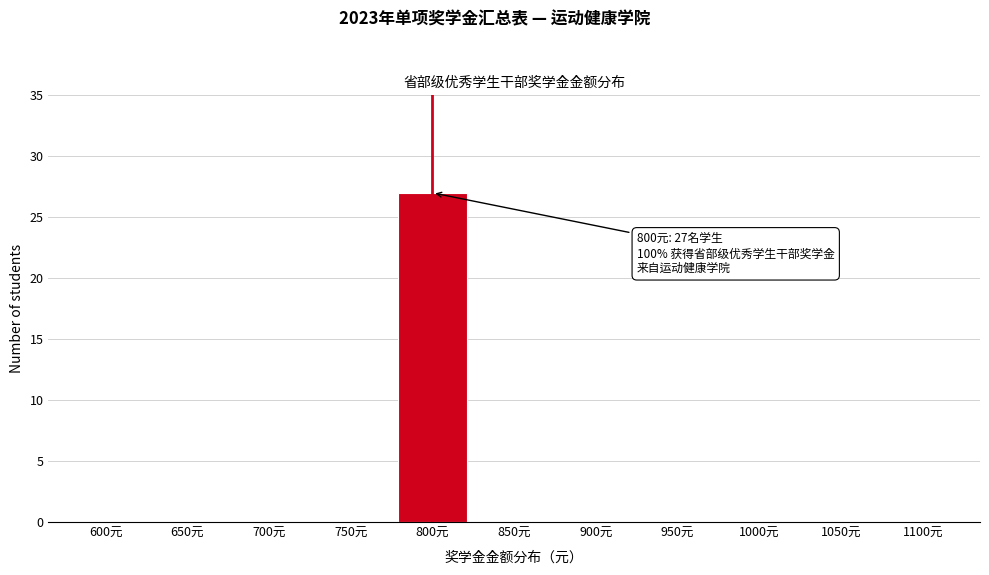

Reading left to right, list all the values displayed in this chart.

600元=0	650元=0	700元=0	750元=0	800元=27	850元=0	900元=0	950元=0	1000元=0	1050元=0	1100元=0